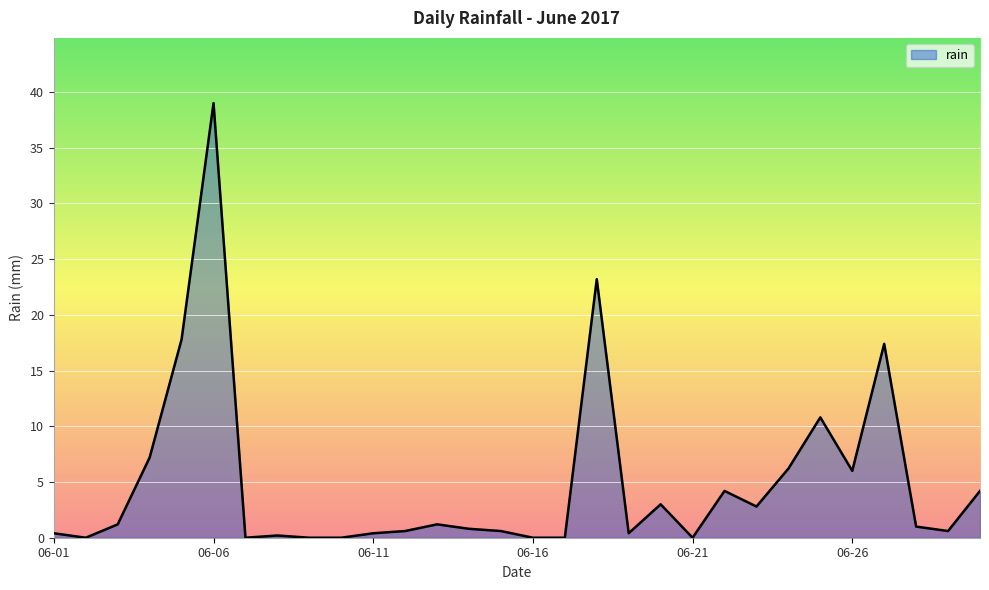

What is the maximum value shown in the chart?

39.0